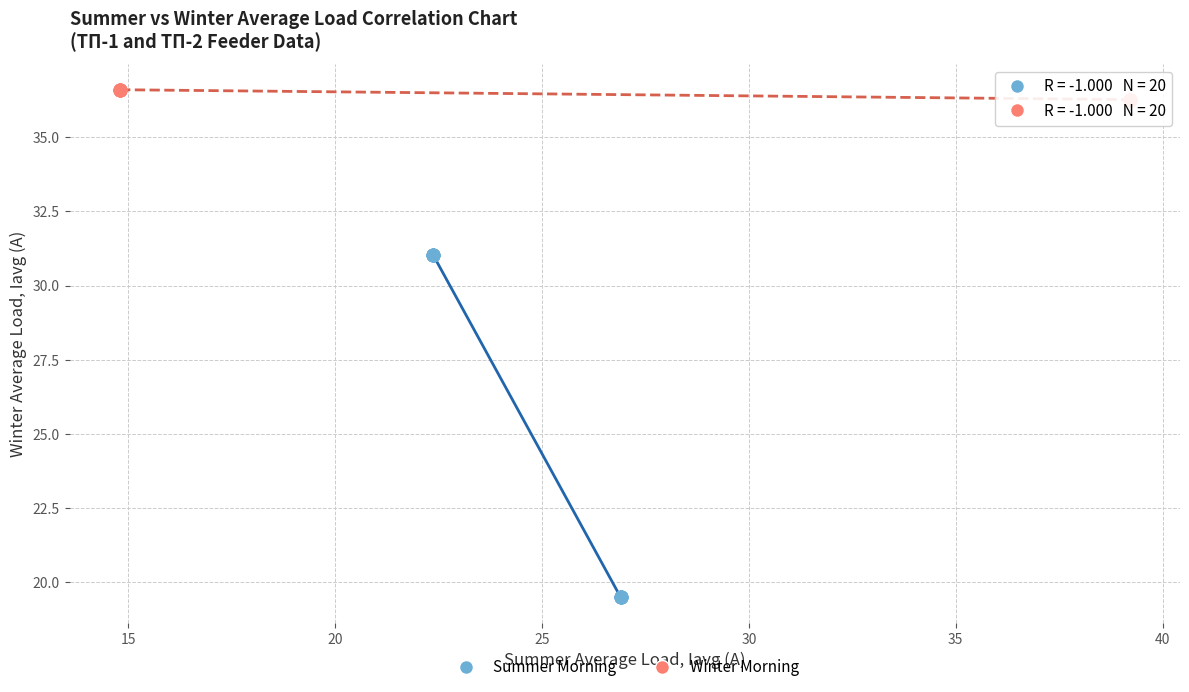

Which series has the widest spread of Y values?

Summer Morning